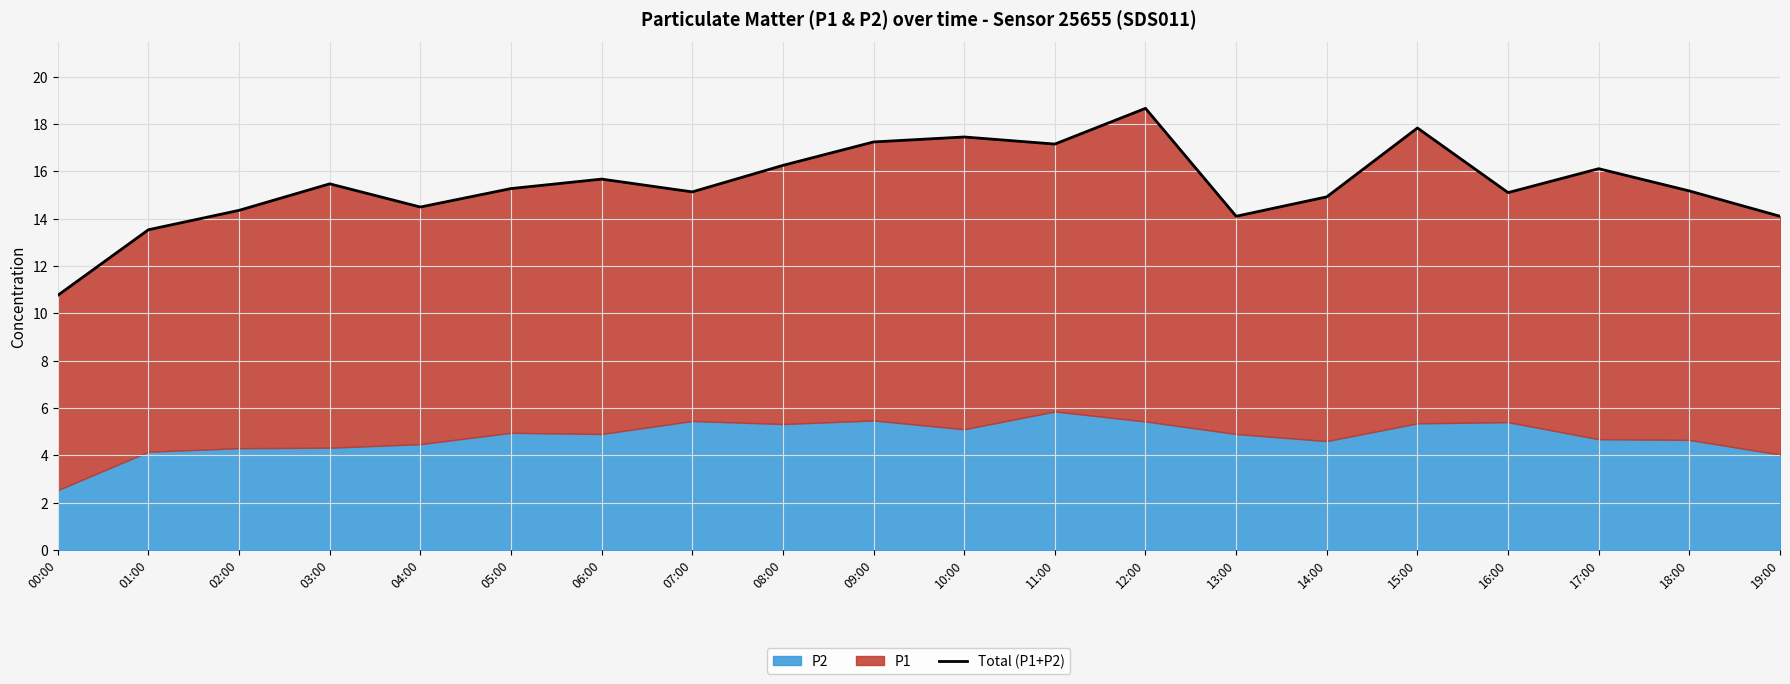

How many interior local peaks (higher than both neighbors) does the data have?

6